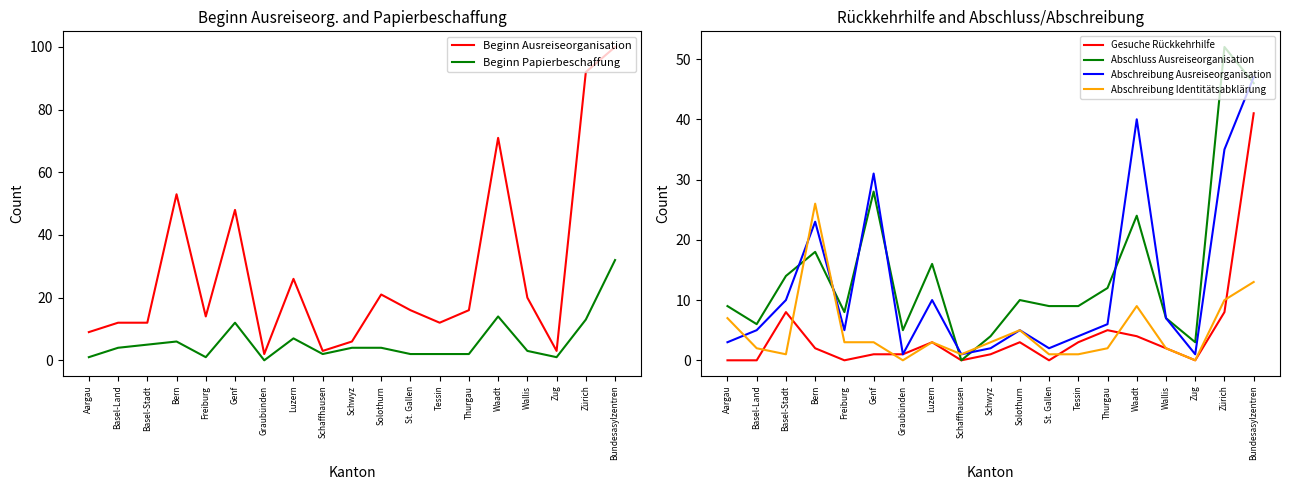

At how many categories does at least one series exceed 55?

3